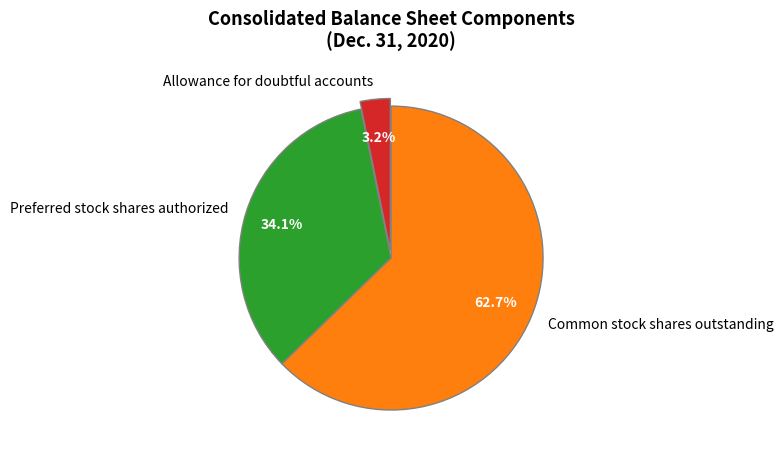

What portion of the pie excludes Preferred stock shares authorized?

65.9%